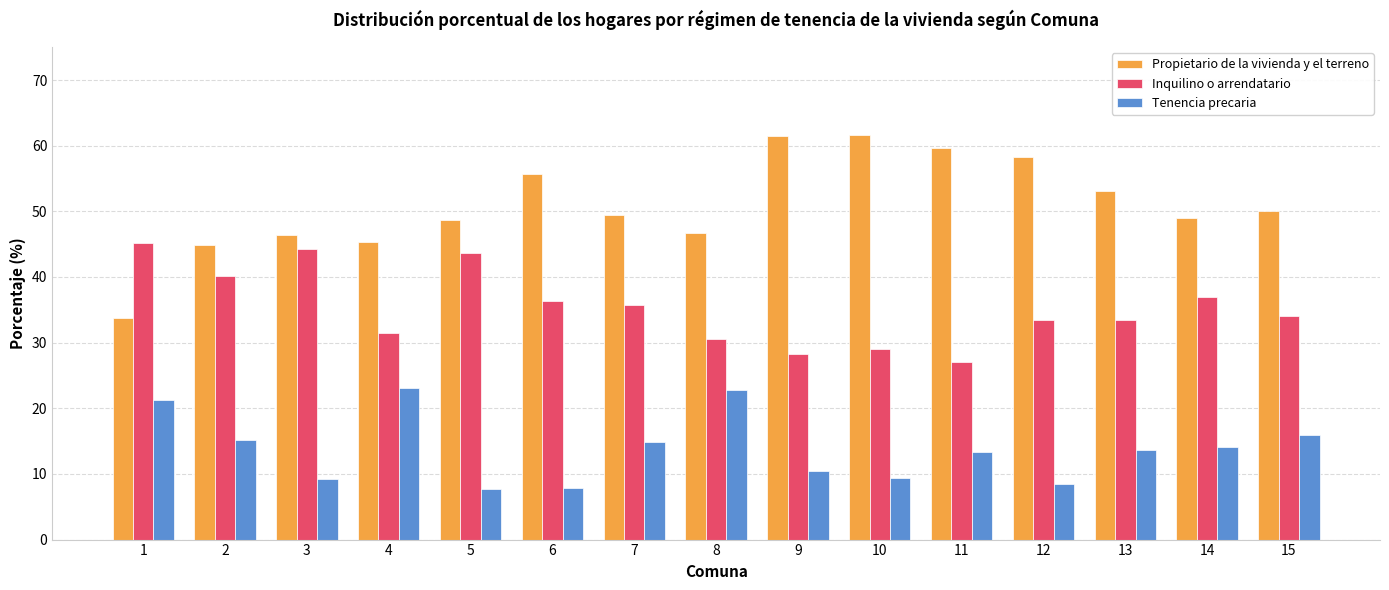

What is the value of the Propietario de la vivienda y el terreno bar at the 8th from the left?

46.7